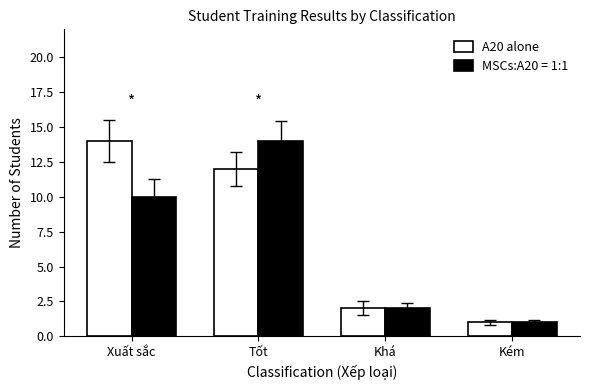

What is the sum of all A20 alone values?

29